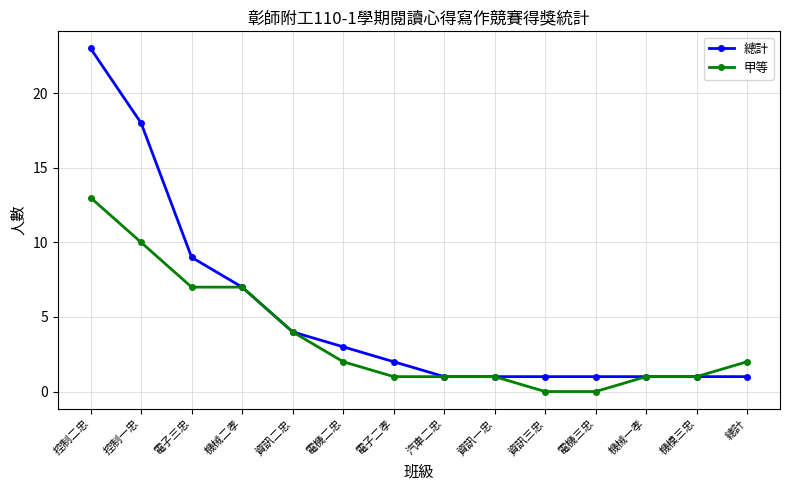

True or false: 甲等 has a value of 2 at 電機二忠.

True